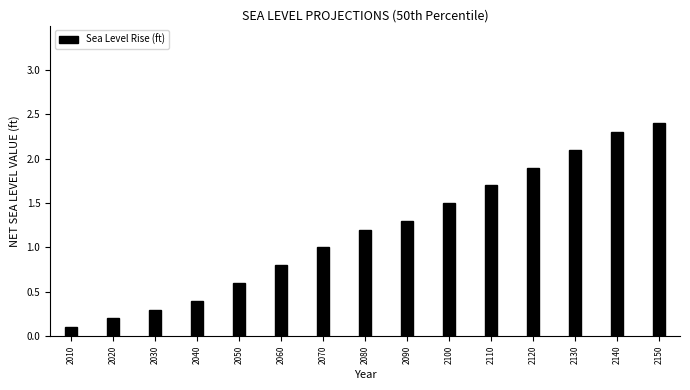

Reading left to right, transcribe all the data shown in this chart.

0.1	0.2	0.3	0.4	0.6	0.8	1.0	1.2	1.3	1.5	1.7	1.9	2.1	2.3	2.4